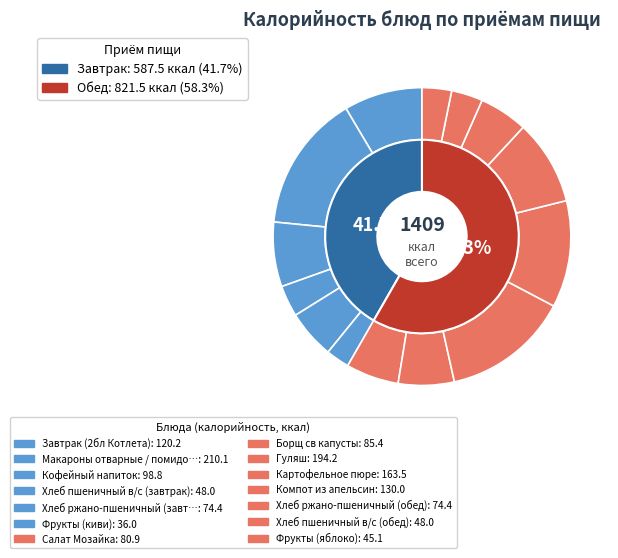

To the nearest percent, what percentage of the pie is Макароны отварные / помидор свежий?

15%